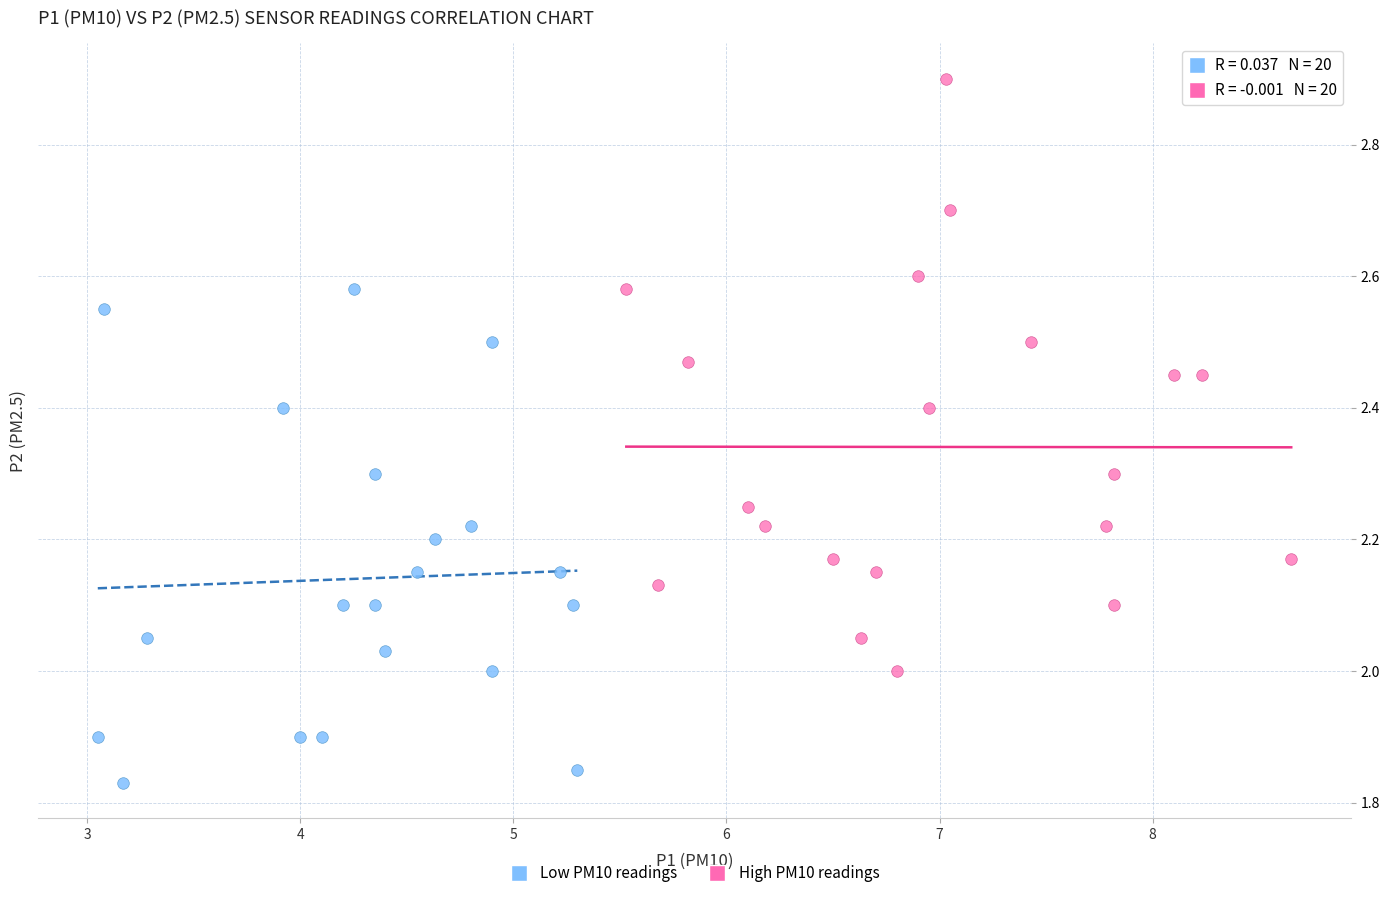

What are all the series names shown in the legend?

Low PM10 readings, High PM10 readings